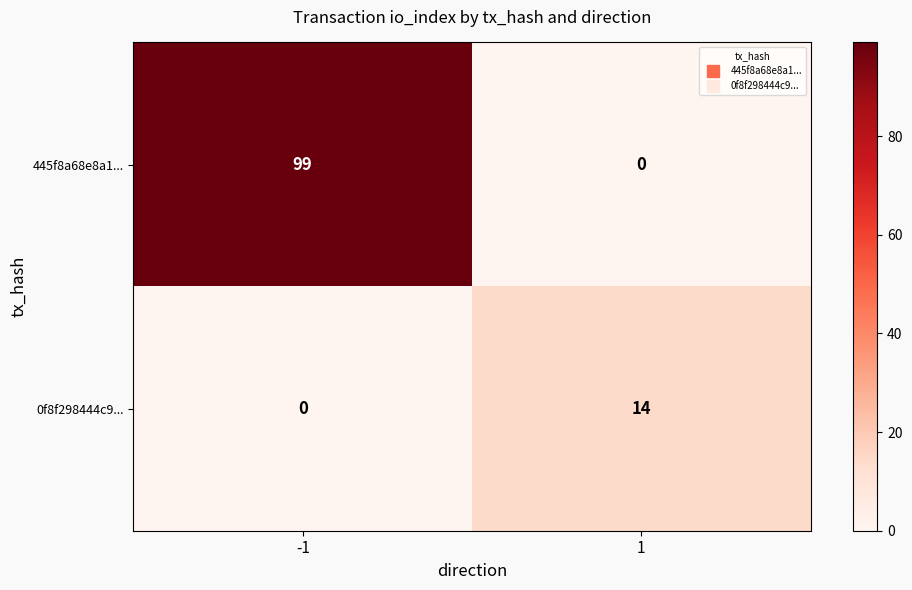

Reading right to left, transcribe all the data shown in this chart.

445f8a68e8a1...: 1=0	-1=99
0f8f298444c9...: 1=14	-1=0